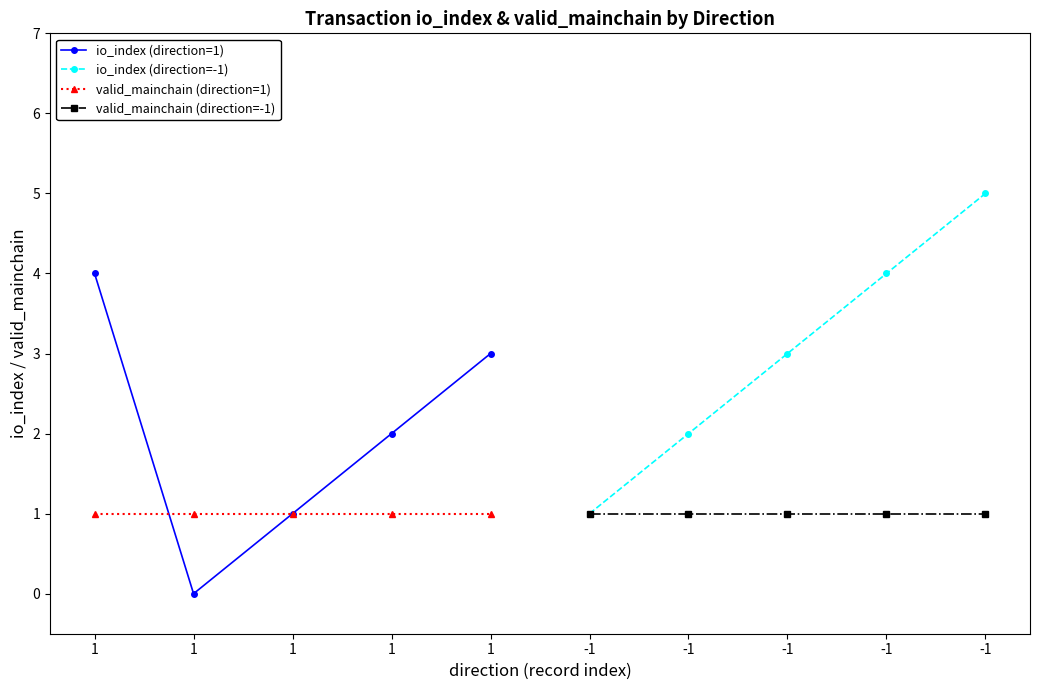

Reading right to left, what are all the values shown in this chart?

io_index (direction=1): 3	2	1	0	4
io_index (direction=-1): 5	4	3	2	1
valid_mainchain (direction=1): 1	1	1	1	1
valid_mainchain (direction=-1): 1	1	1	1	1